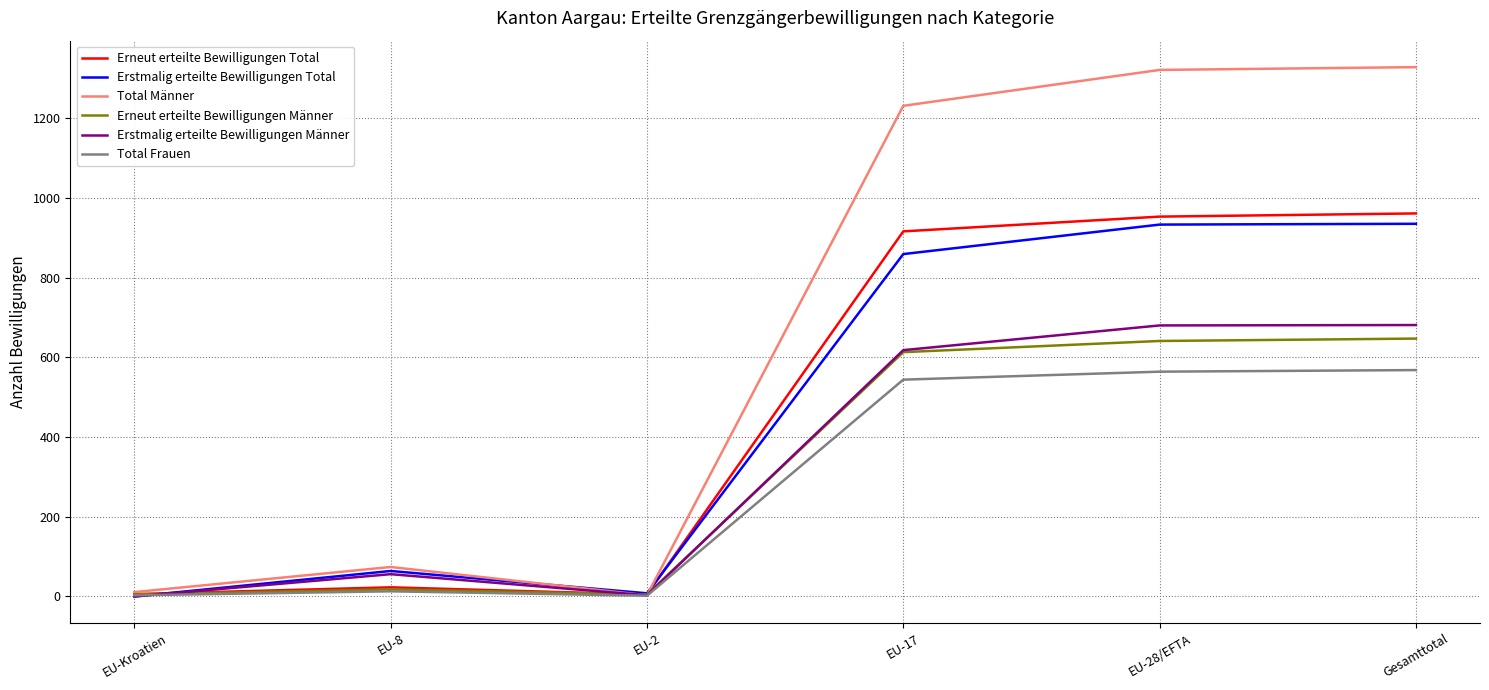

The value of Erstmalig erteilte Bewilligungen Männer at EU-28/EFTA is 386. True or false?

False